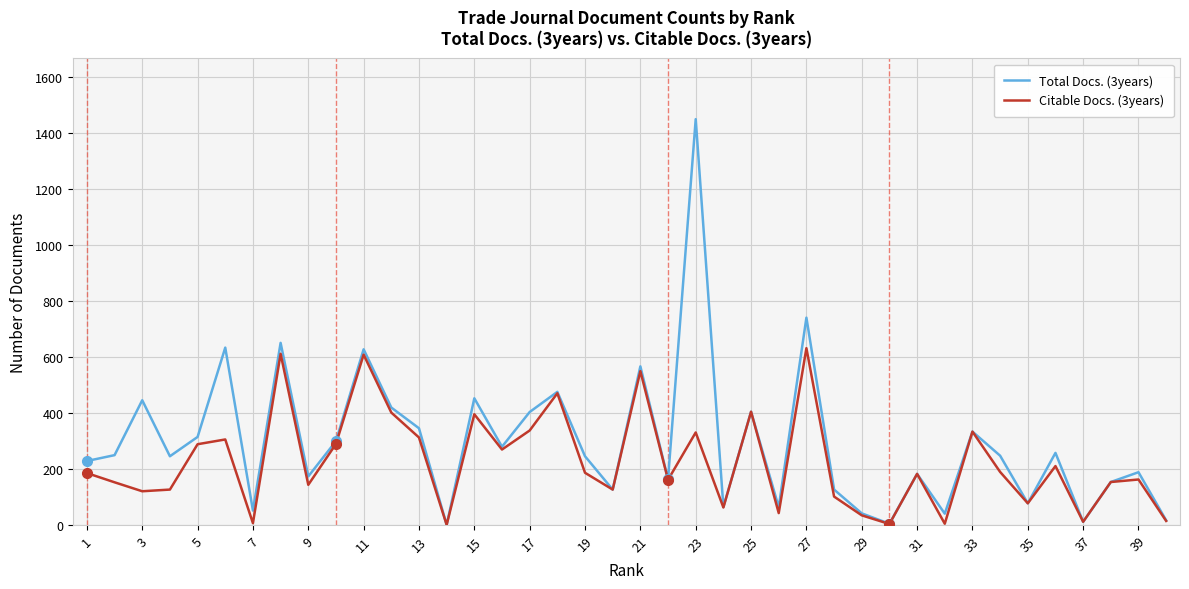

What is the greatest value displayed?

1449